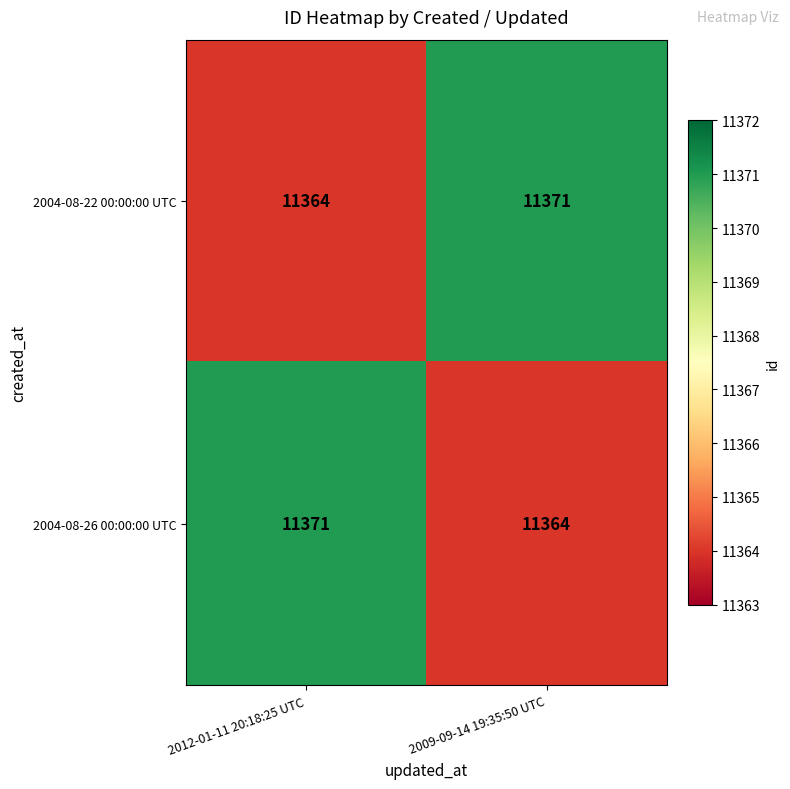

What is the total value across all series at 2009-09-14 19:35:50 UTC?

22735